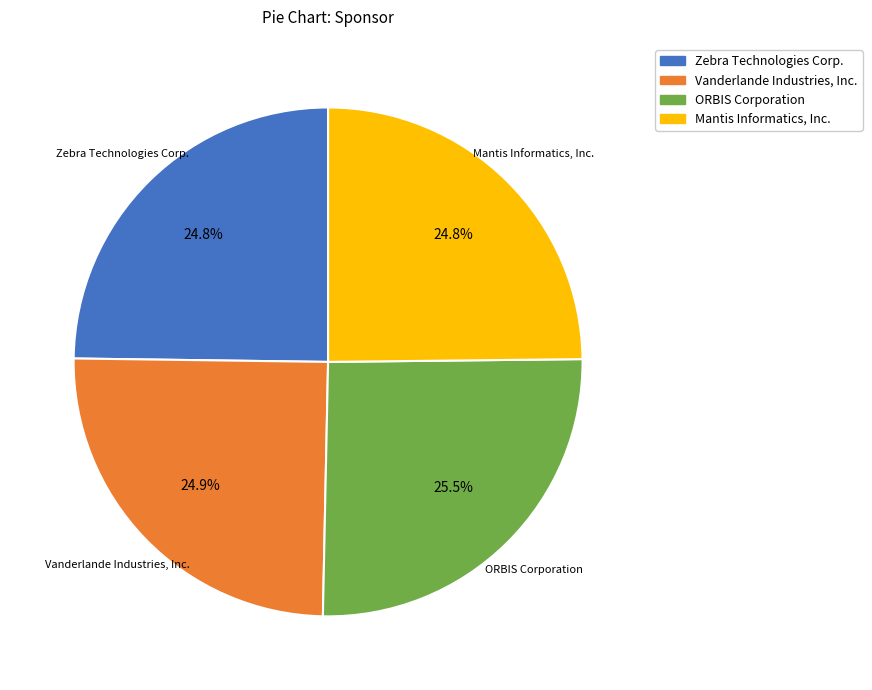

How many segments does this pie chart have?

4